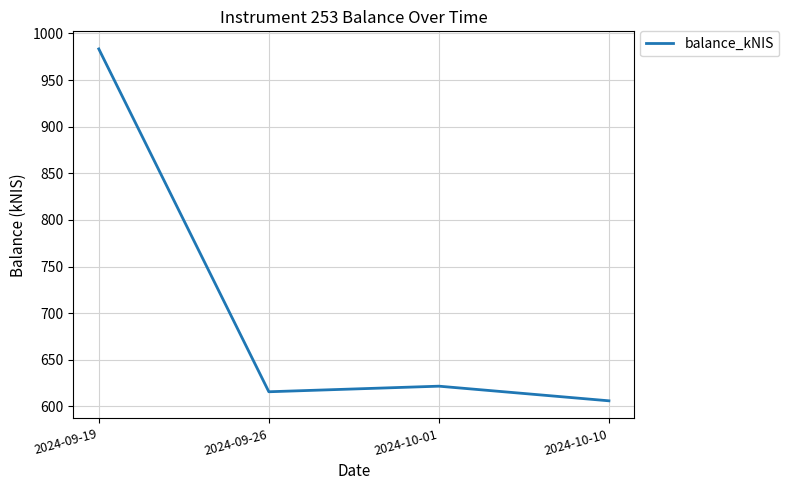

Which category has the highest value across all series?

2024-09-19